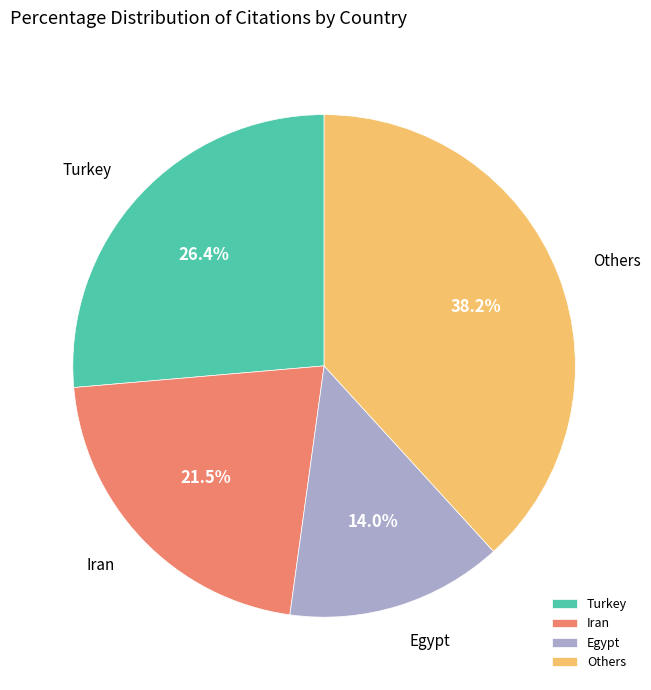

Which category has the smallest portion of the pie?

Egypt